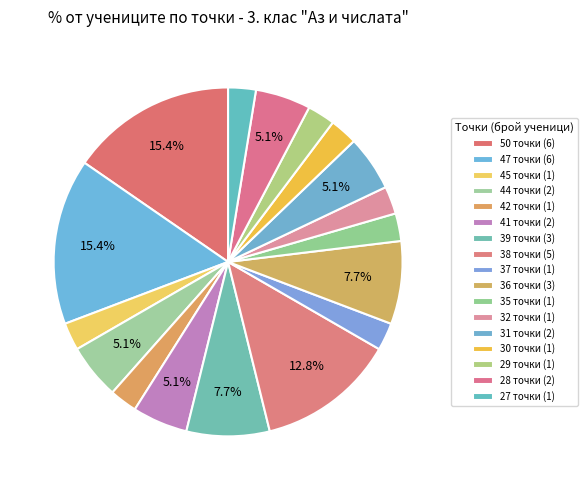

Is the sum of 30 точки (1) and 45 точки (1) greater than half?

No